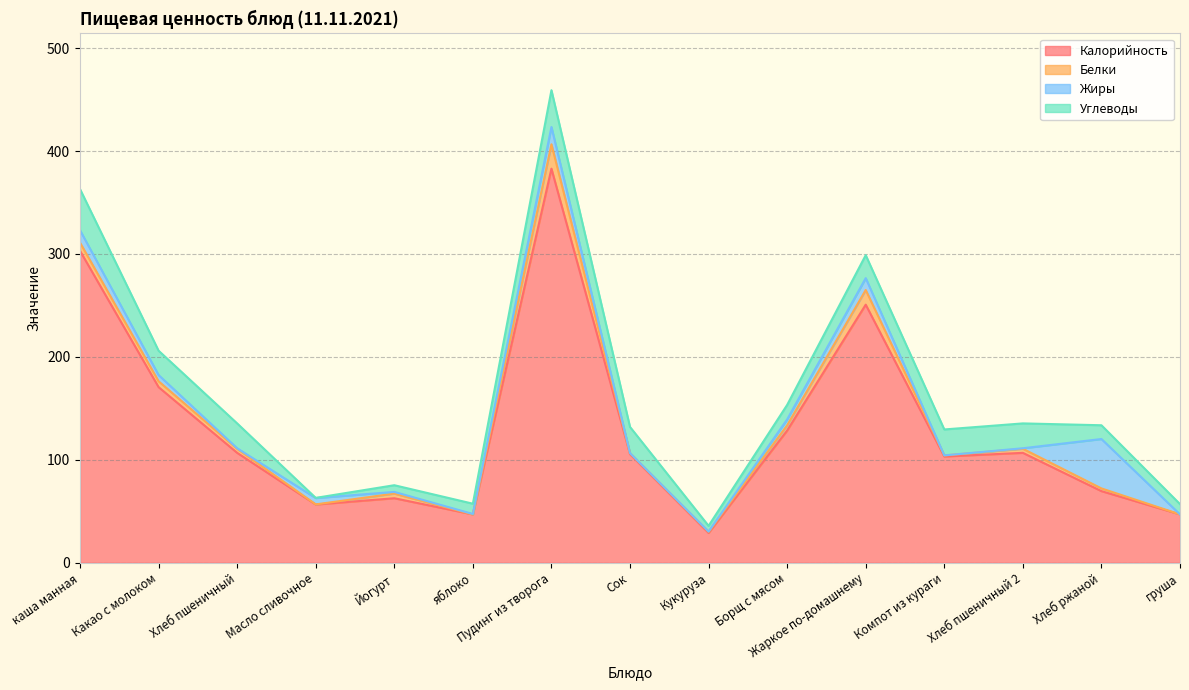

At which label is Калорийность closest to 205?

Какао с молоком